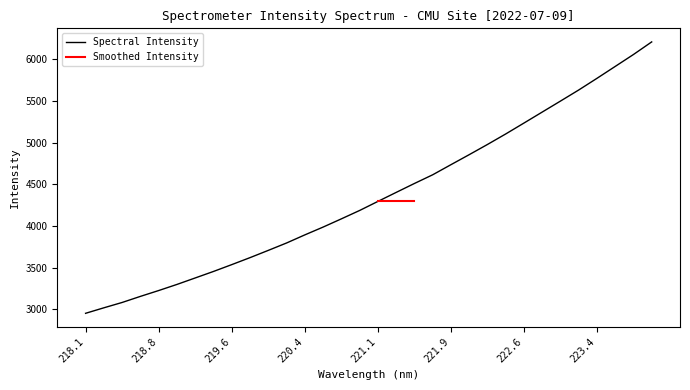

What value does the data have at 218.2508?

3018.2